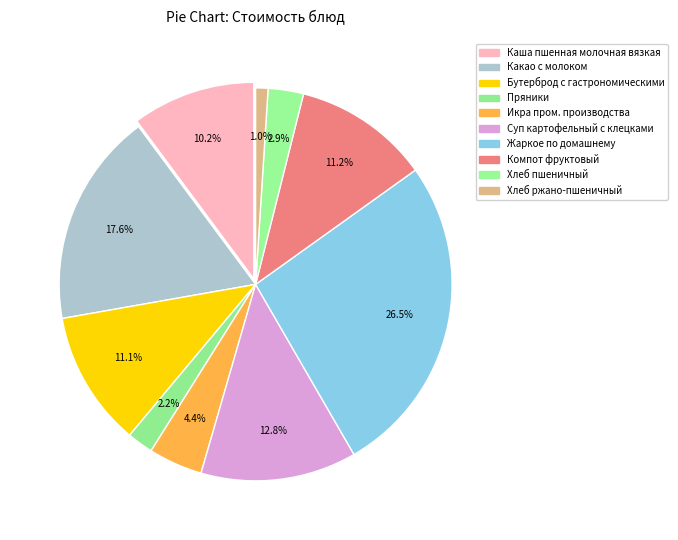

Does any single category account for the majority?

No